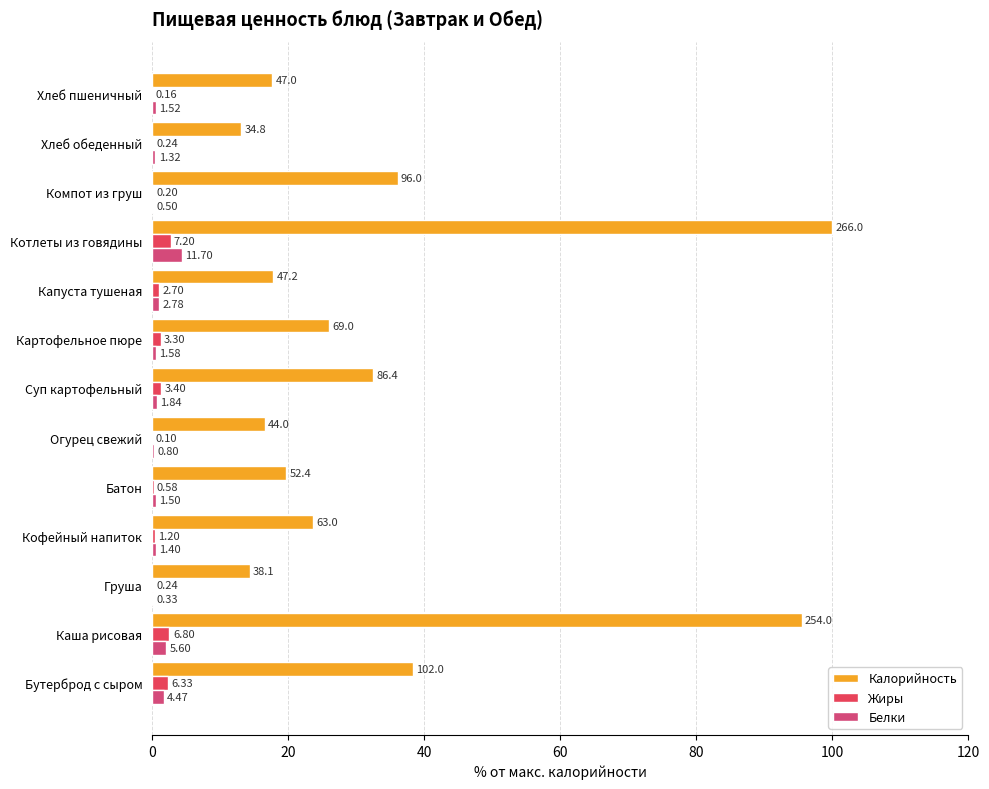

Reading left to right, extract all data points from this chart.

Калорийность: 38.3	95.5	14.3	23.7	19.7	16.5	32.5	25.9	17.8	100.0	36.1	13.1	17.7
Жиры: 2.4	2.6	0.1	0.5	0.2	0.0	1.3	1.2	1.0	2.7	0.1	0.1	0.1
Белки: 1.7	2.1	0.1	0.5	0.6	0.3	0.7	0.6	1.0	4.4	0.2	0.5	0.6